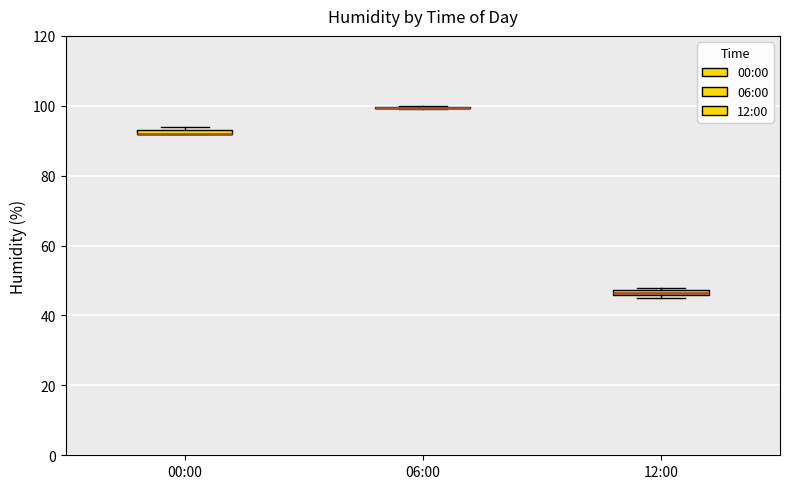

Where is the upper edge of the box for 12:00 on the y-axis? The values are not printed on the chart, so give them approximately, as read against the axis.

48